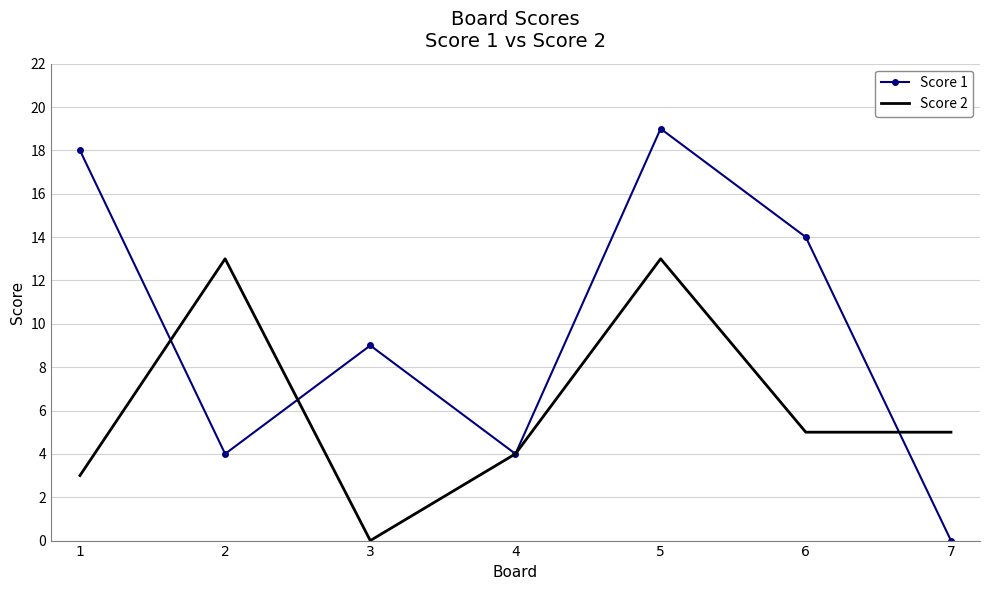

Is the value of Score 1 at 2 greater than the value of Score 2 at 1?

Yes